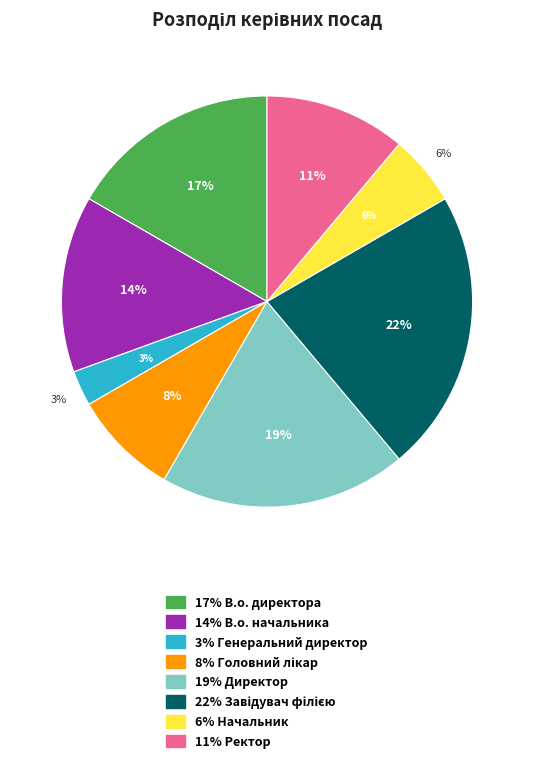

Rank the categories by value from lowest to highest.

Генеральний директор, Начальник, Головний лікар, Ректор, В.о. начальника, В.о. директора, Директор, Завідувач філією